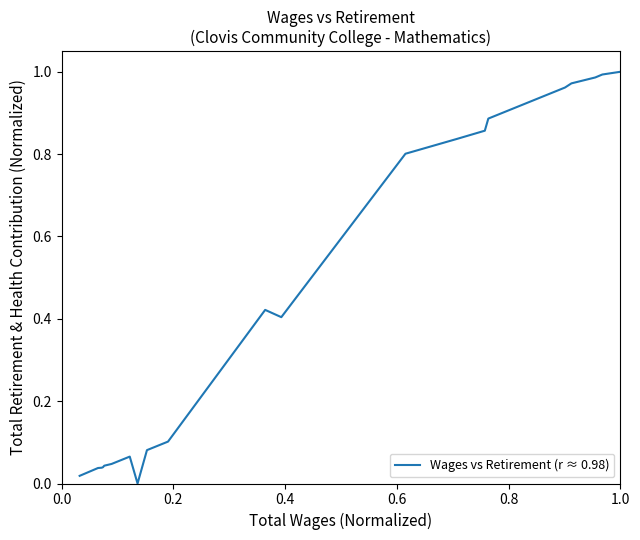

What is the difference between the maximum and minimum values?

1.0